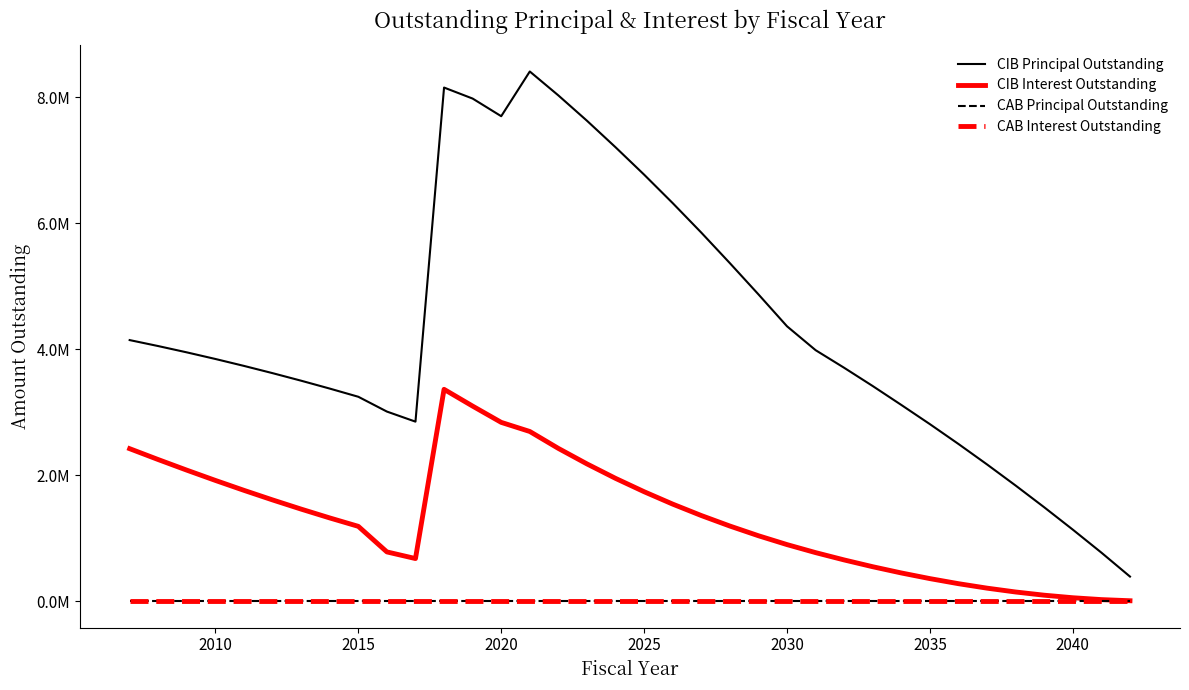

Does the chart display data point markers on the line(s)?

No